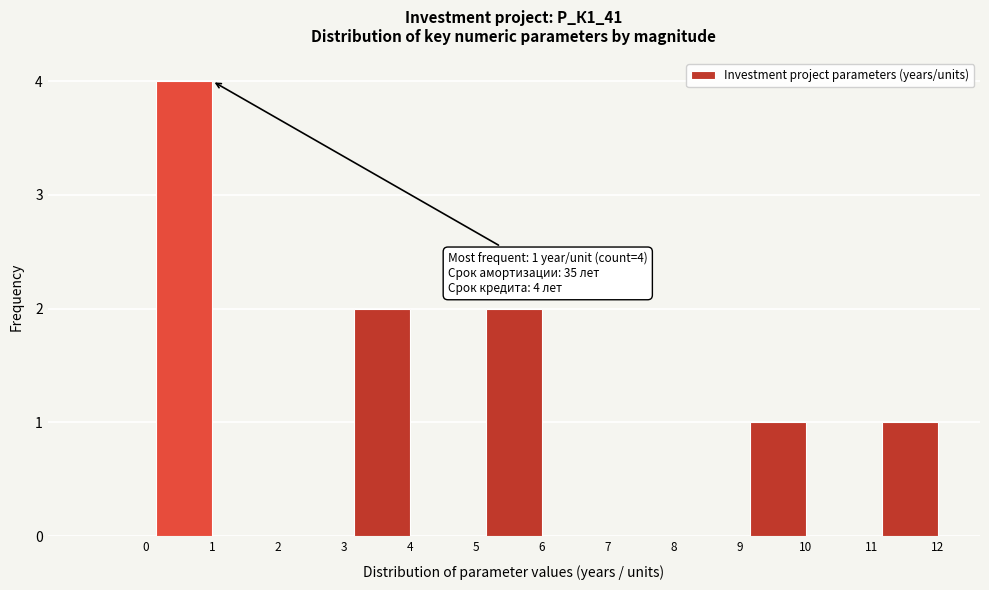

Reading left to right, transcribe all the data shown in this chart.

0=0	1=4	2=0	3=0	4=2	5=0	6=2	7=0	8=0	9=0	10=1	11=0	12=1